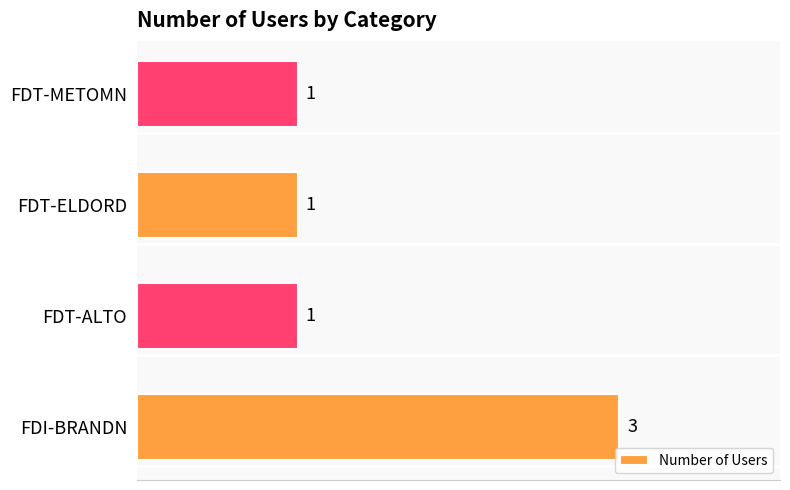

What is the average value?

2